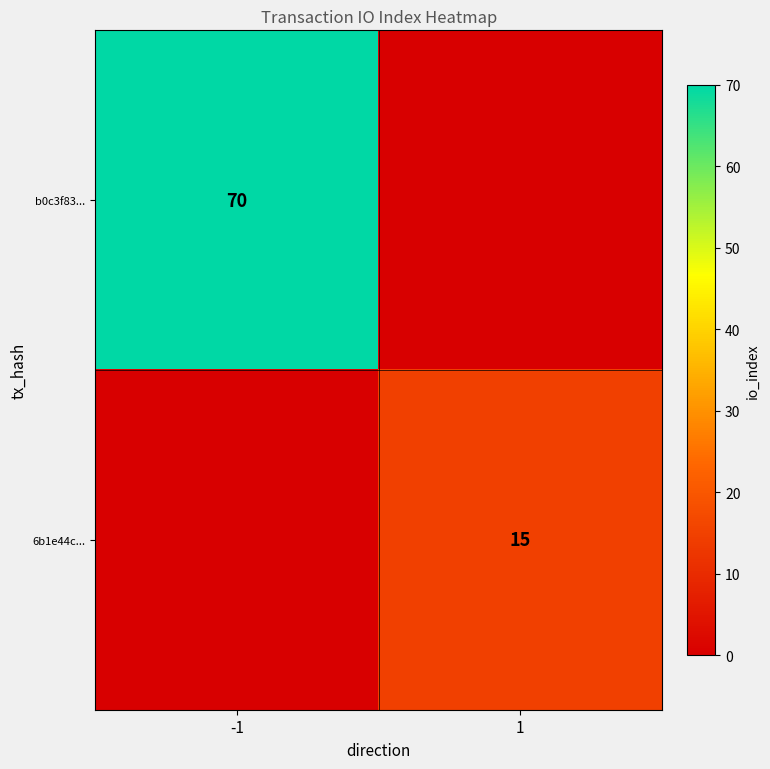

The b0c3f83... series shows 70 at -1. True or false?

True